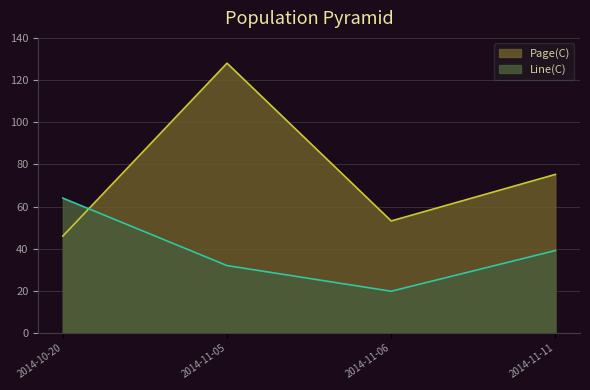

Count the number of data series in this chart.

2